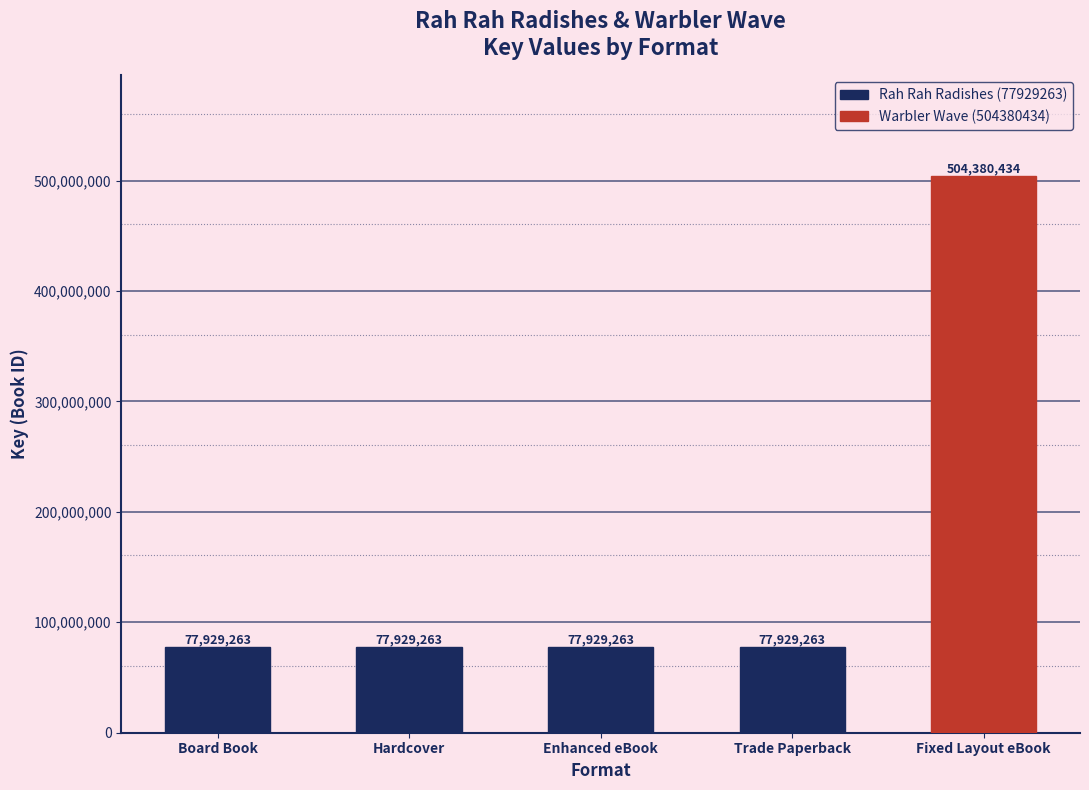

What is the greatest value displayed?

504380434